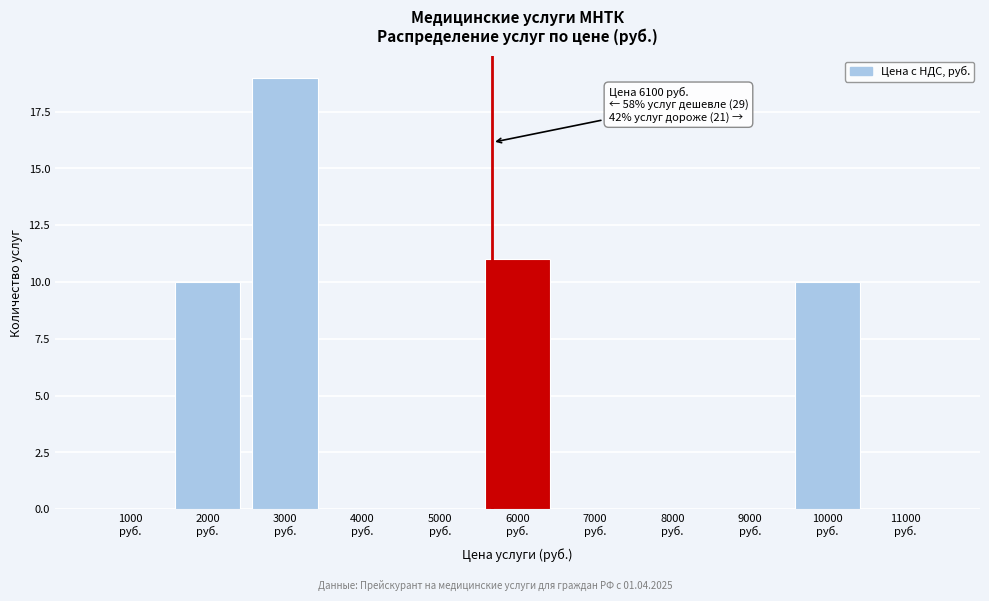

What is the maximum value shown in the chart?

19